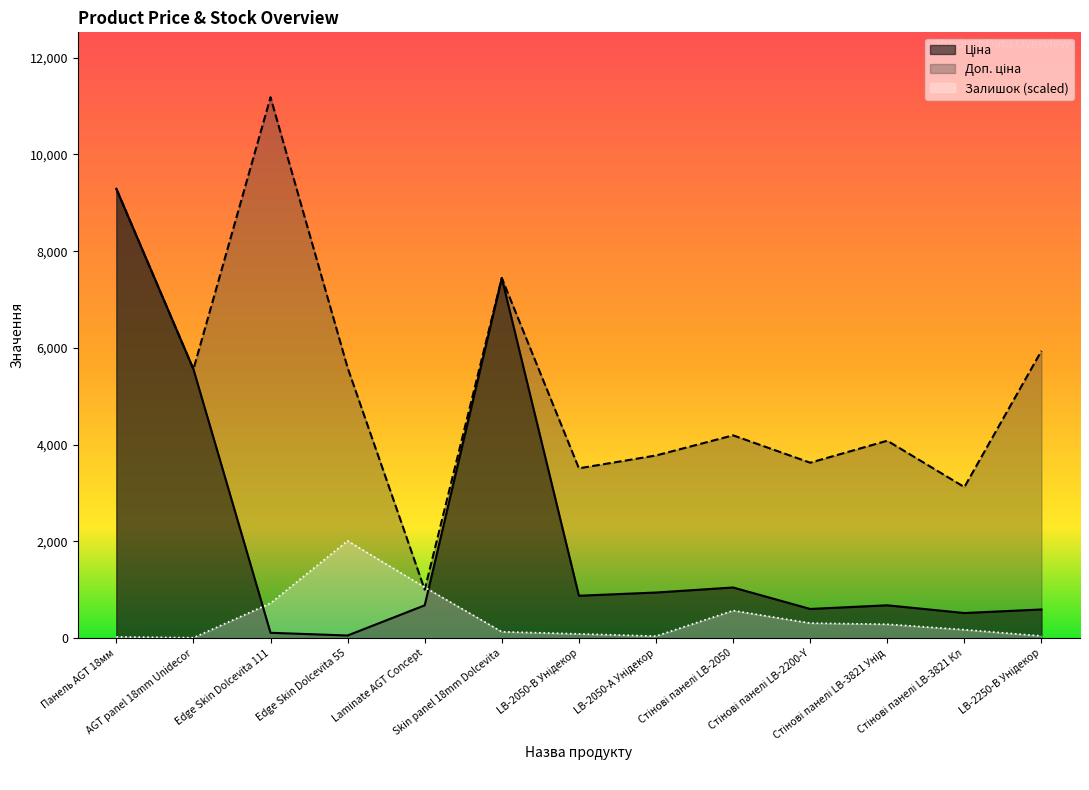

What is the maximum value shown in the chart?

11182.0